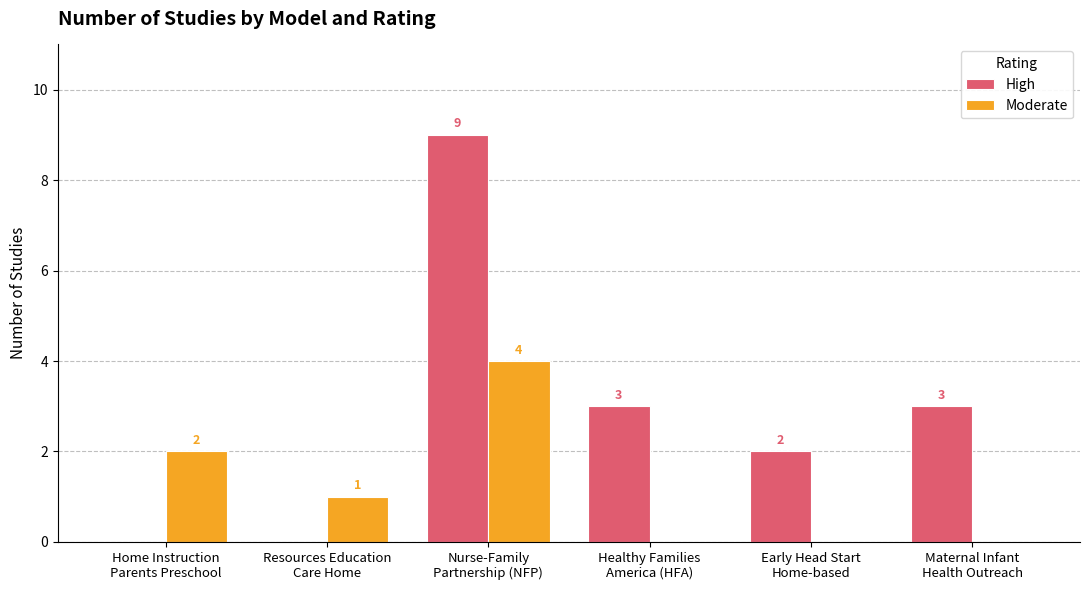

What is the sum of the Moderate values at Early Head Start
Home-based and Resources Education
Care Home?

1